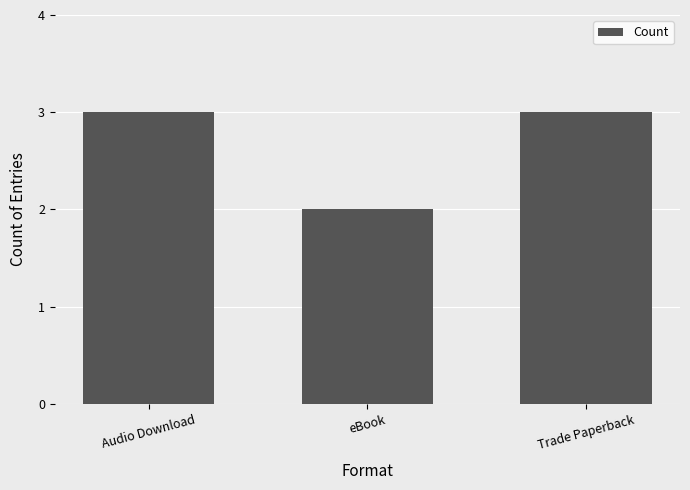

Reading left to right, extract all data points from this chart.

3	2	3